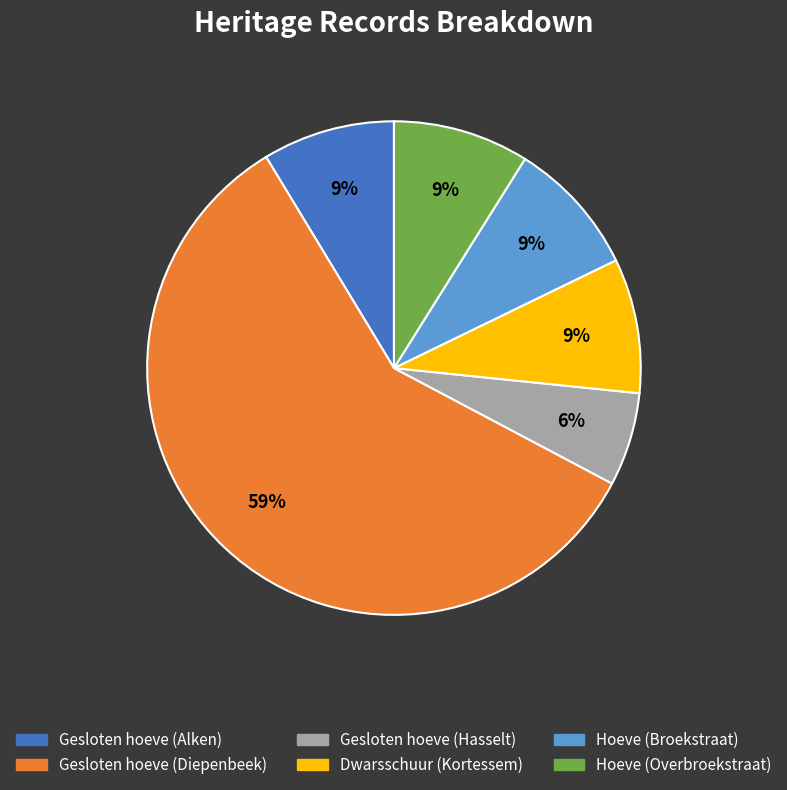

What percentage is the Hoeve (Broekstraat) slice, to the nearest percent?

9%